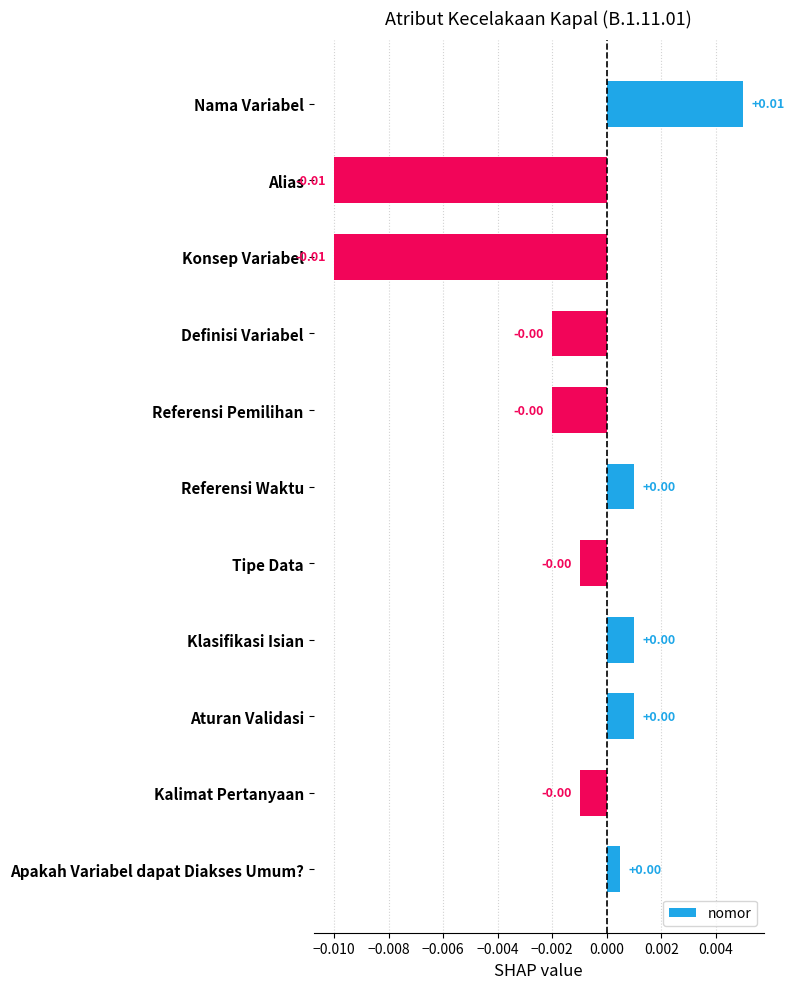

Which label corresponds to the largest value in the chart?

Nama Variabel